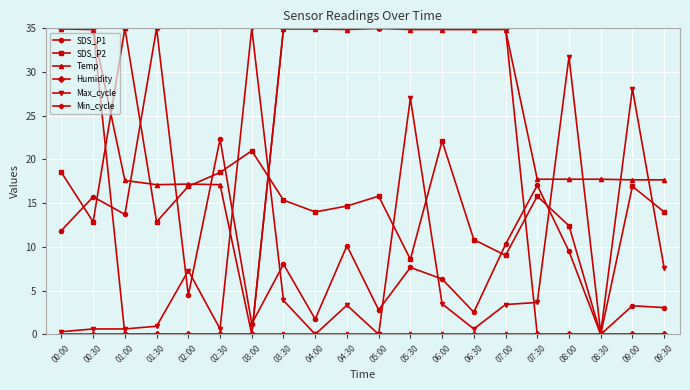

At how many categories does at least one series exceed 11?

20